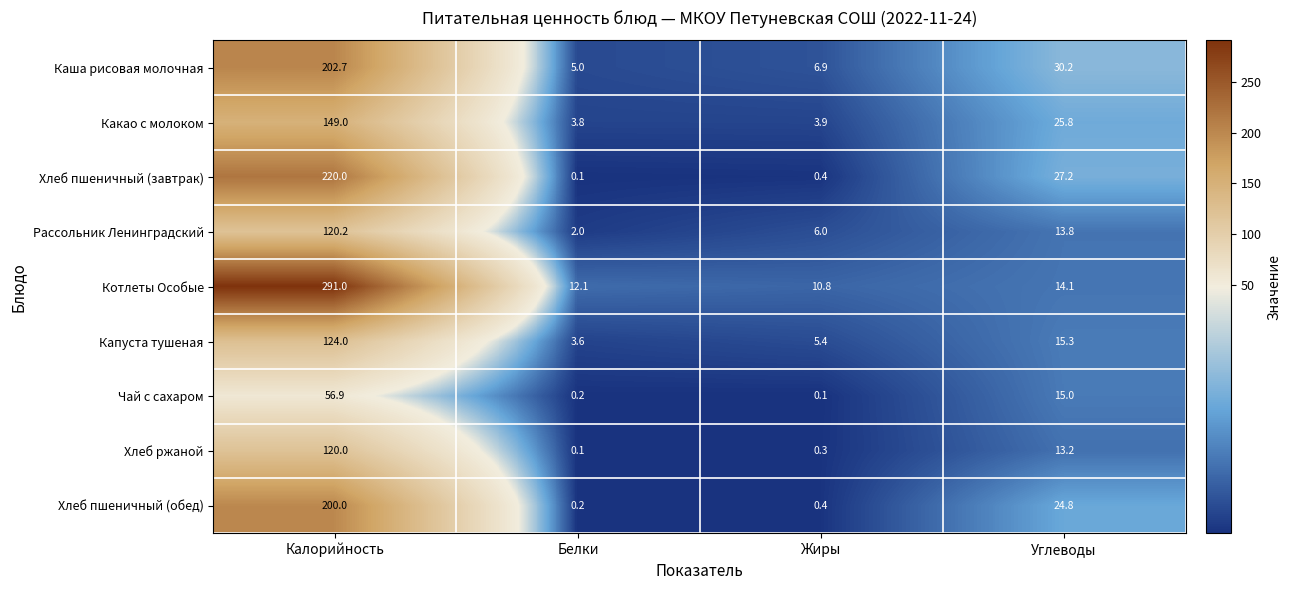

What is the difference between the highest and lowest values at Белки?

12.0